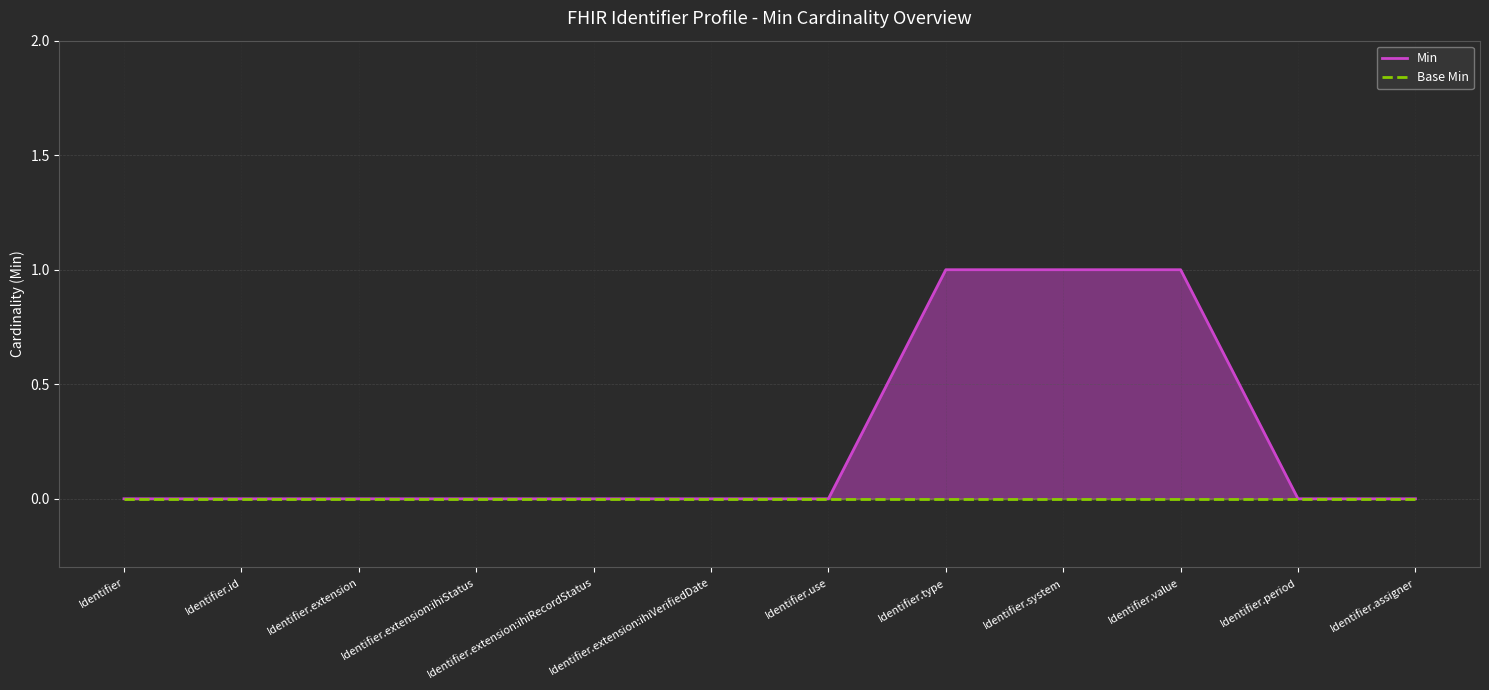

What is the sum of all values?

3